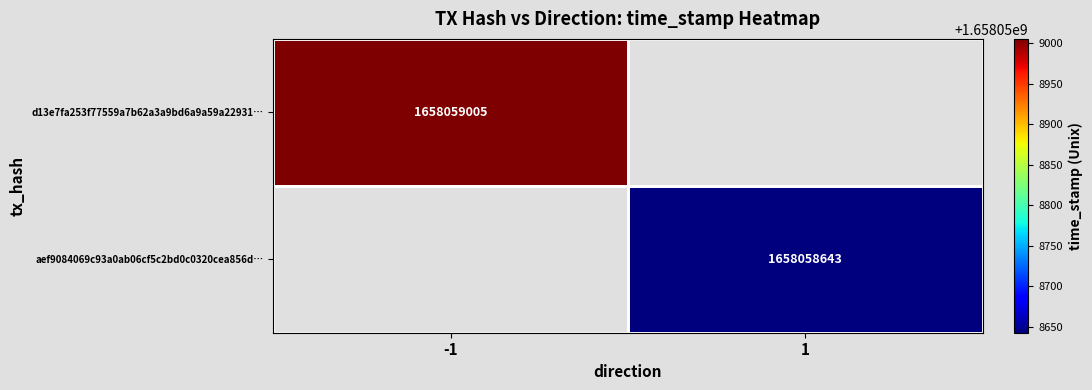

True or false: d13e7fa253f77559a7b62a3a9bd6a9a59a22931… has a value of 1658059005 at -1.

True